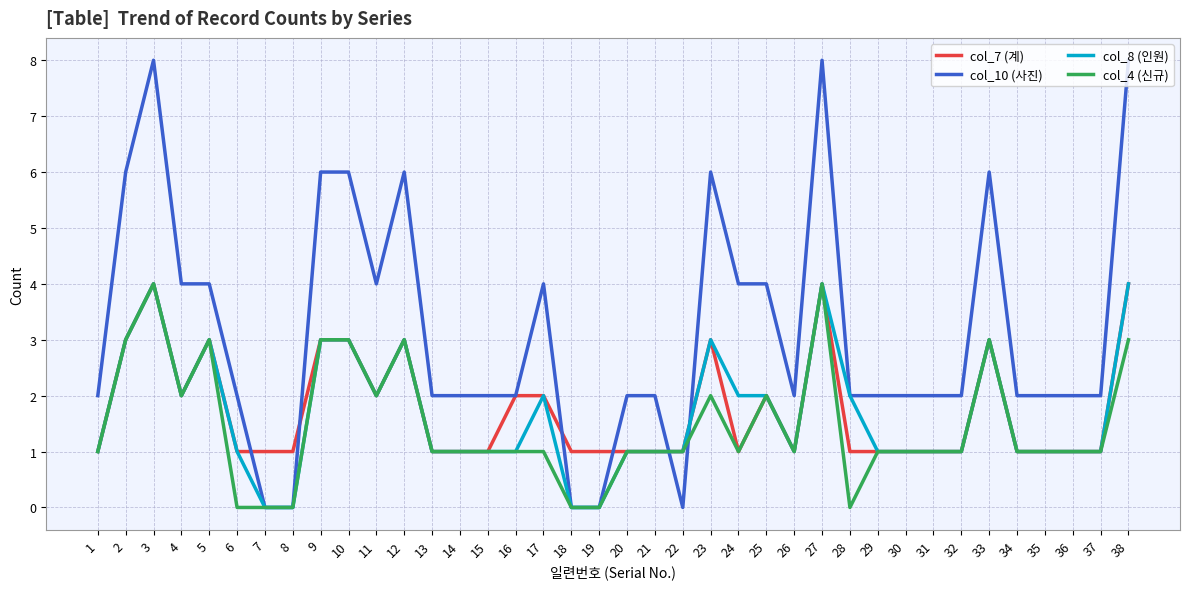

At which category does col_10 (사진) reach its first local peak?

3